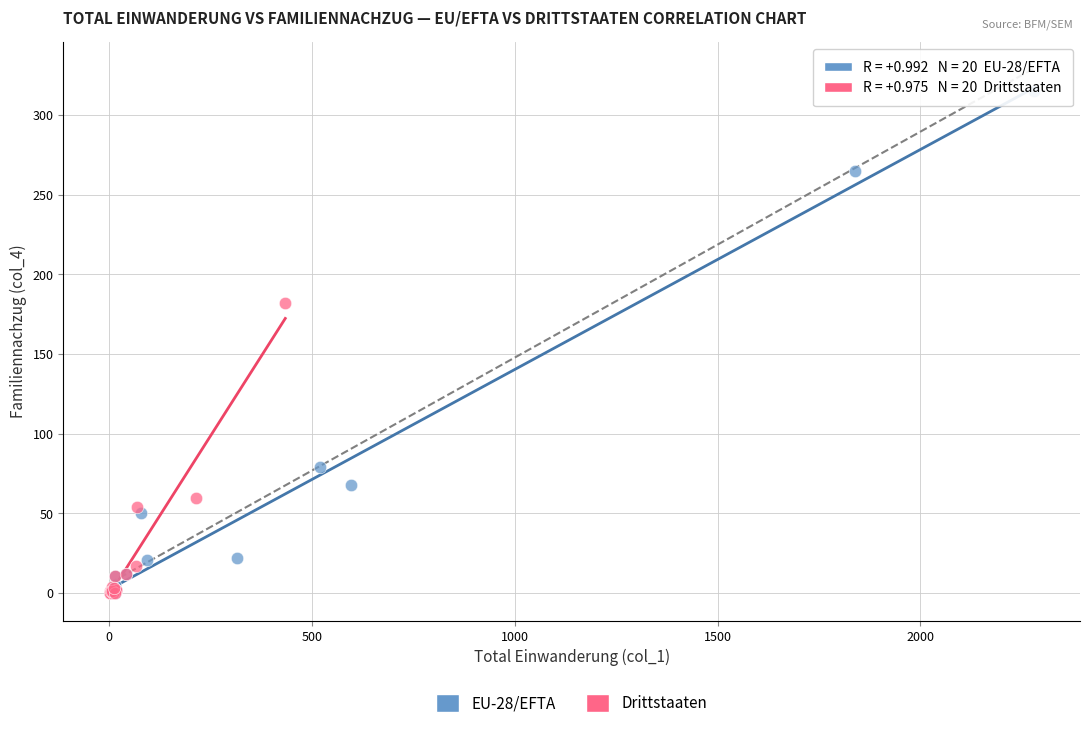

Which series contains the highest Y value?

EU-28/EFTA